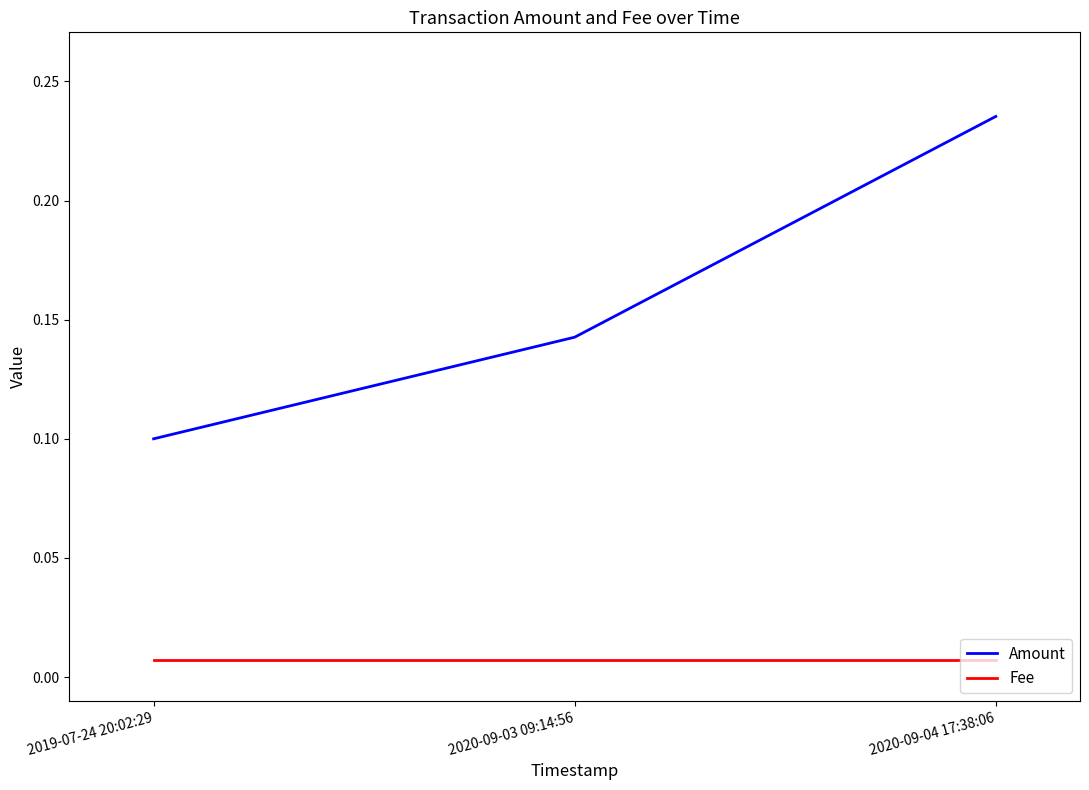

Count the Amount values in the range 0 to 1.

3